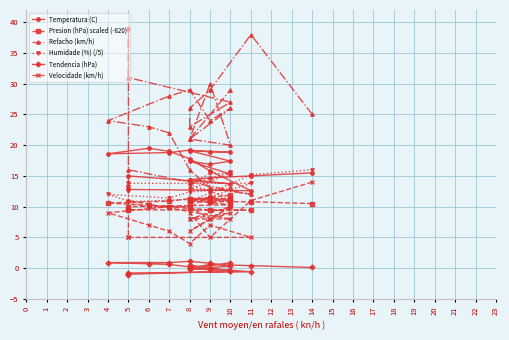

What is the difference between the second highest and minimum values in the Velocidade (km/h) series?

7.0